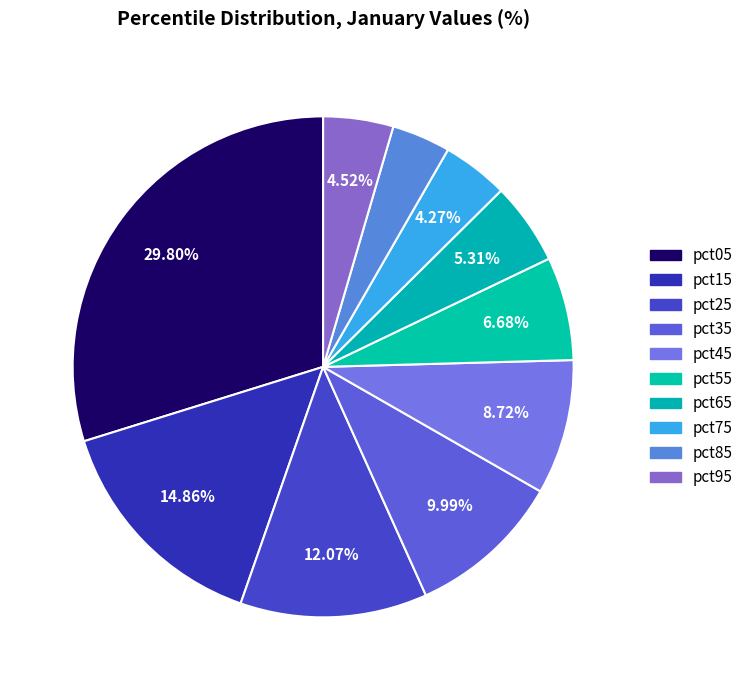

How many segments does this pie chart have?

10